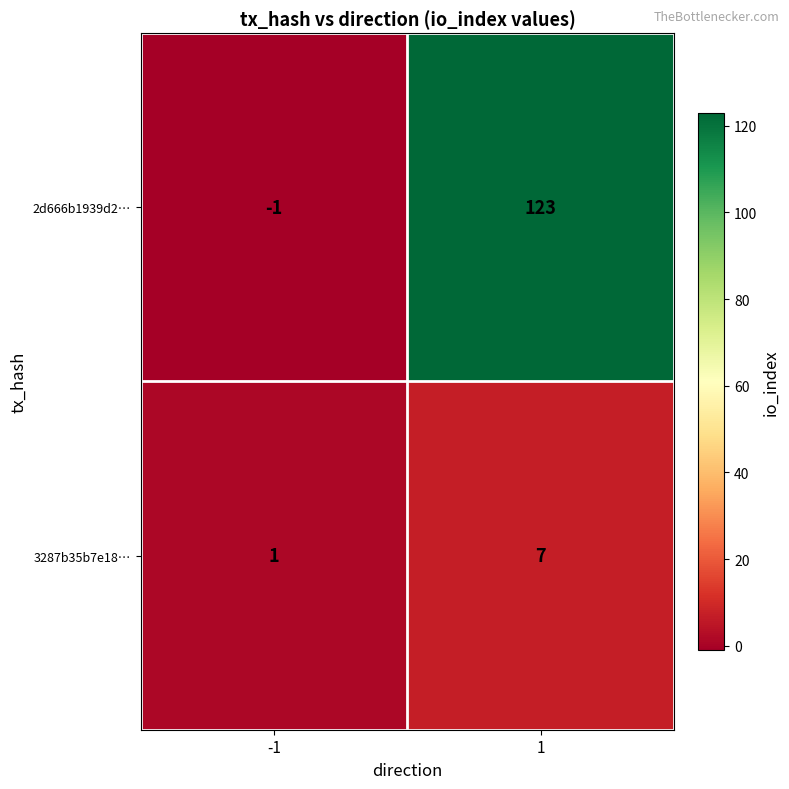

Rank the series at 1 from lowest to highest value.

3287b35b7e18…, 2d666b1939d2…